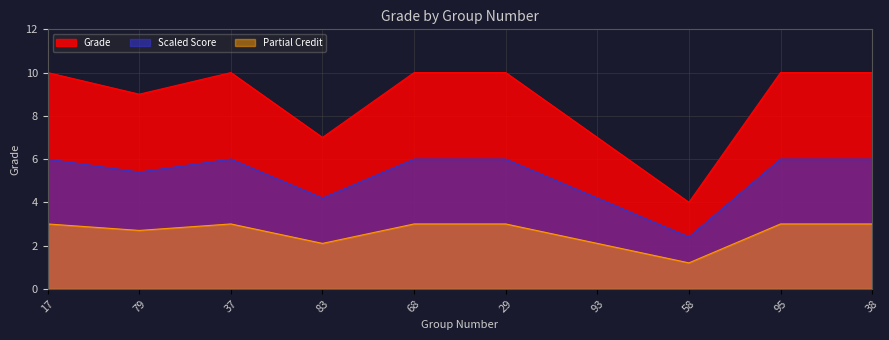

Does the chart display data point markers on the line(s)?

No